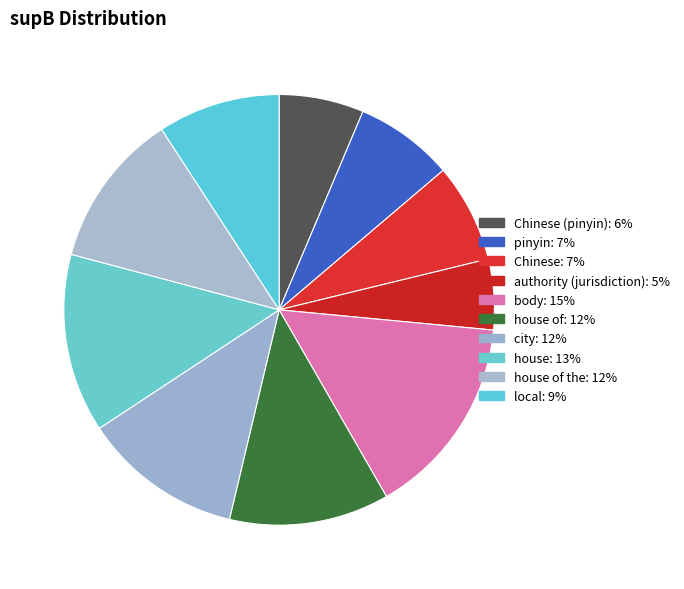

Count the number of slices in the pie.

10